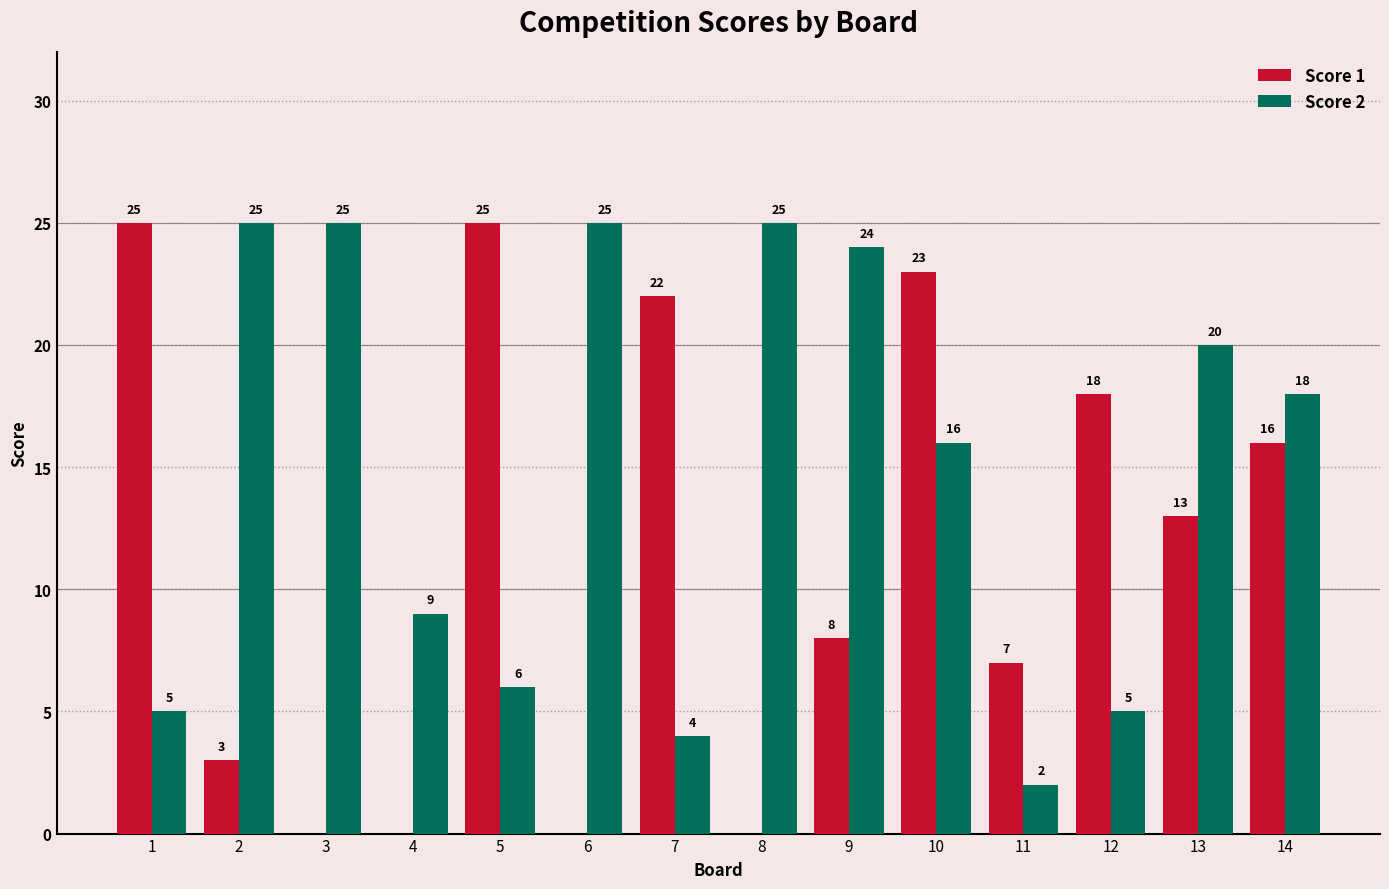

Reading right to left, extract all data points from this chart.

Score 1: 16	13	18	7	23	8	0	22	0	25	0	0	3	25
Score 2: 18	20	5	2	16	24	25	4	25	6	9	25	25	5